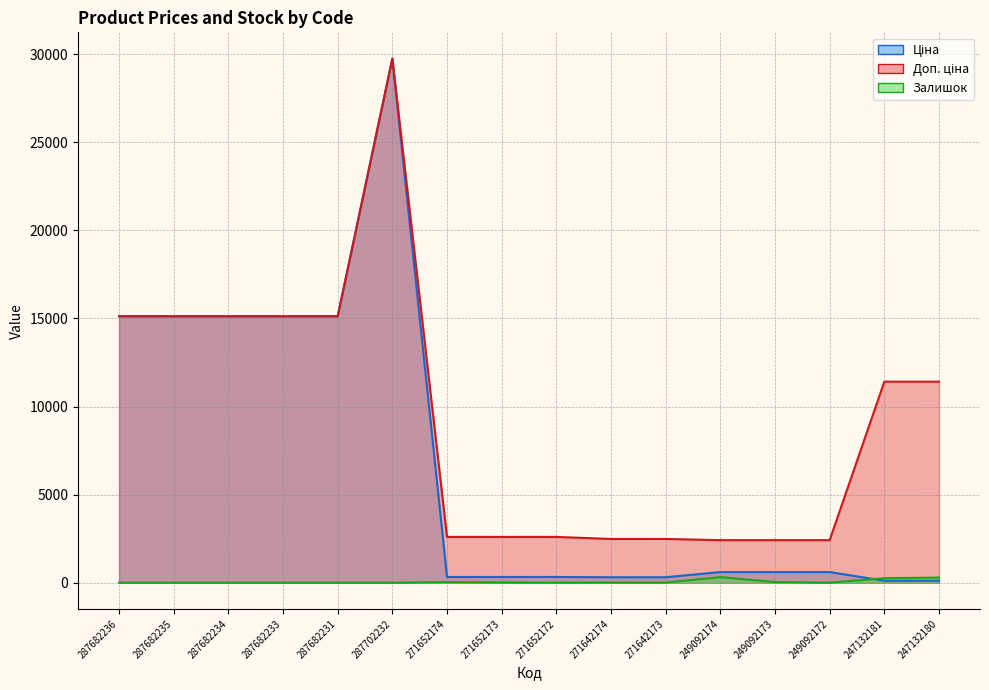

What is the total value across all series at 287682235?

30240.0